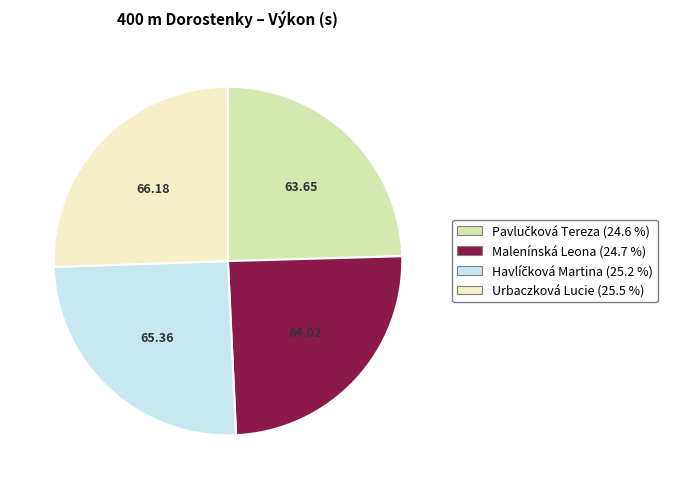

Approximately how many times larger is the value at Urbaczková Lucie compared to Malenínská Leona?

1.0